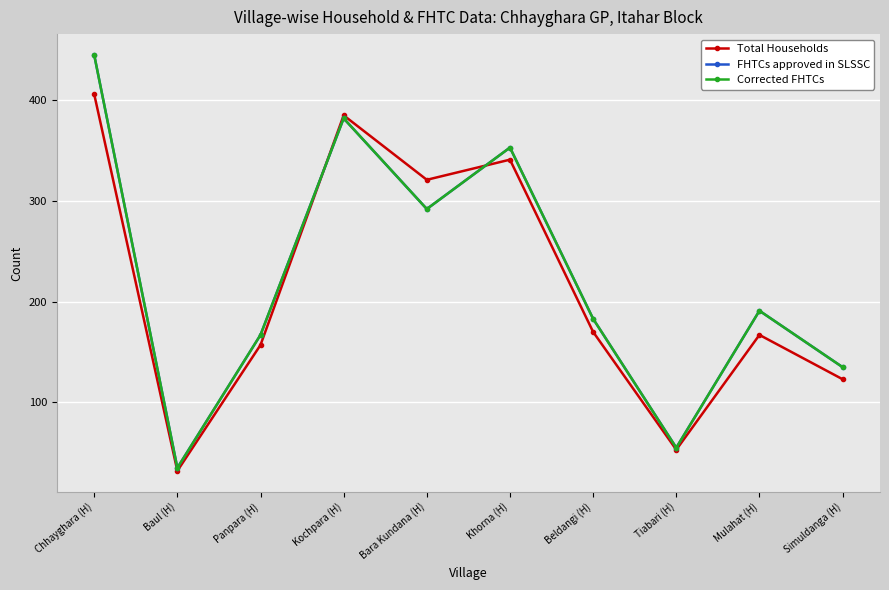

How many interior local valleys does the Total Households series have?

3